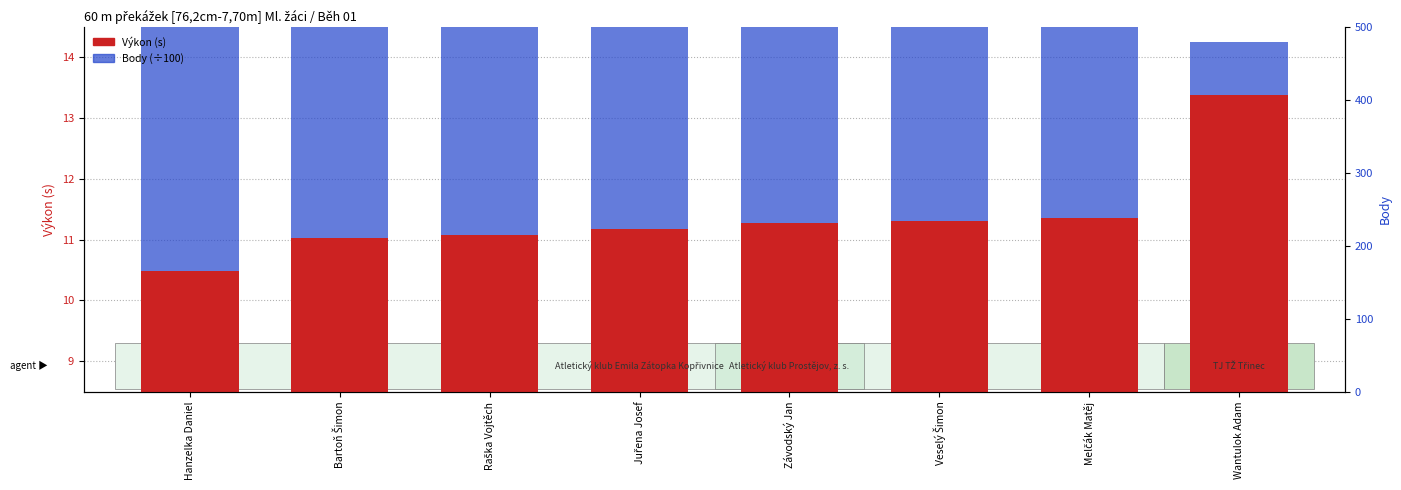

What is the difference between the Body (÷100) values at Wantulok Adam and Raška Vojtěch?

2.7